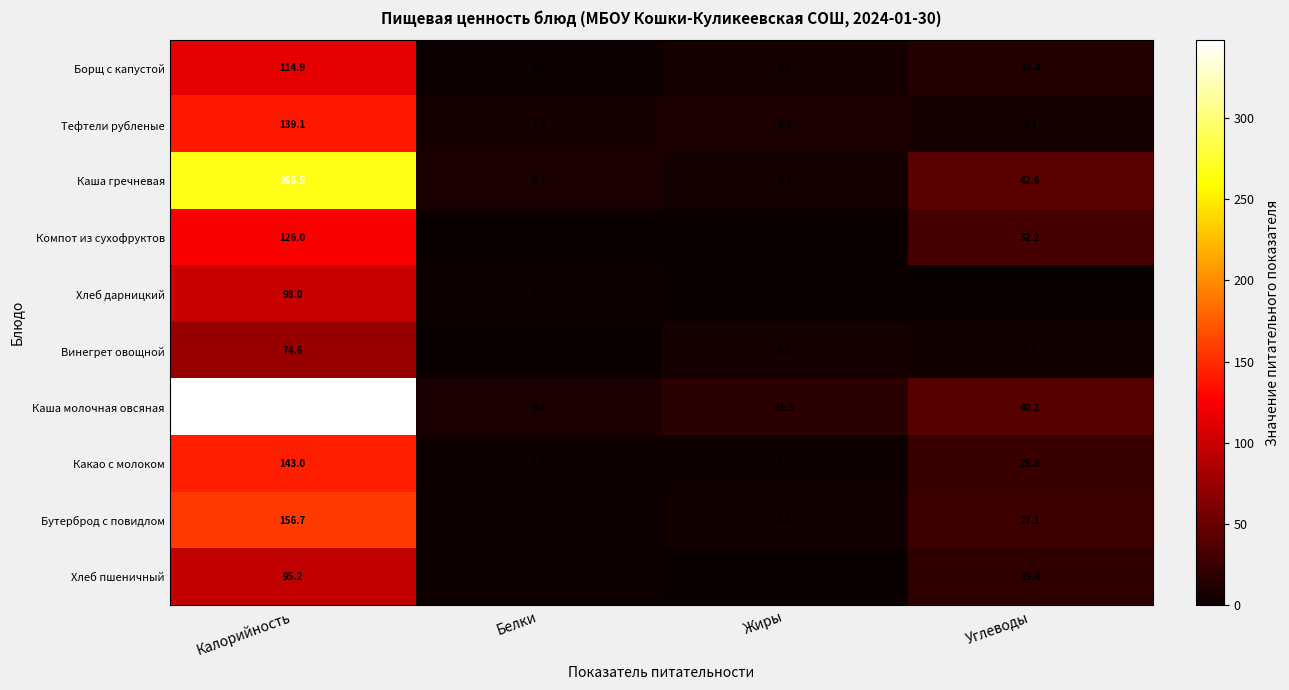

At Жиры, list the series in order from smallest to largest.

Компот из сухофруктов, Хлеб пшеничный, Хлеб дарницкий, Какао с молоком, Бутерброд с повидлом, Борщ с капустой, Винегрет овощной, Каша гречневая, Тефтели рубленые, Каша молочная овсяная